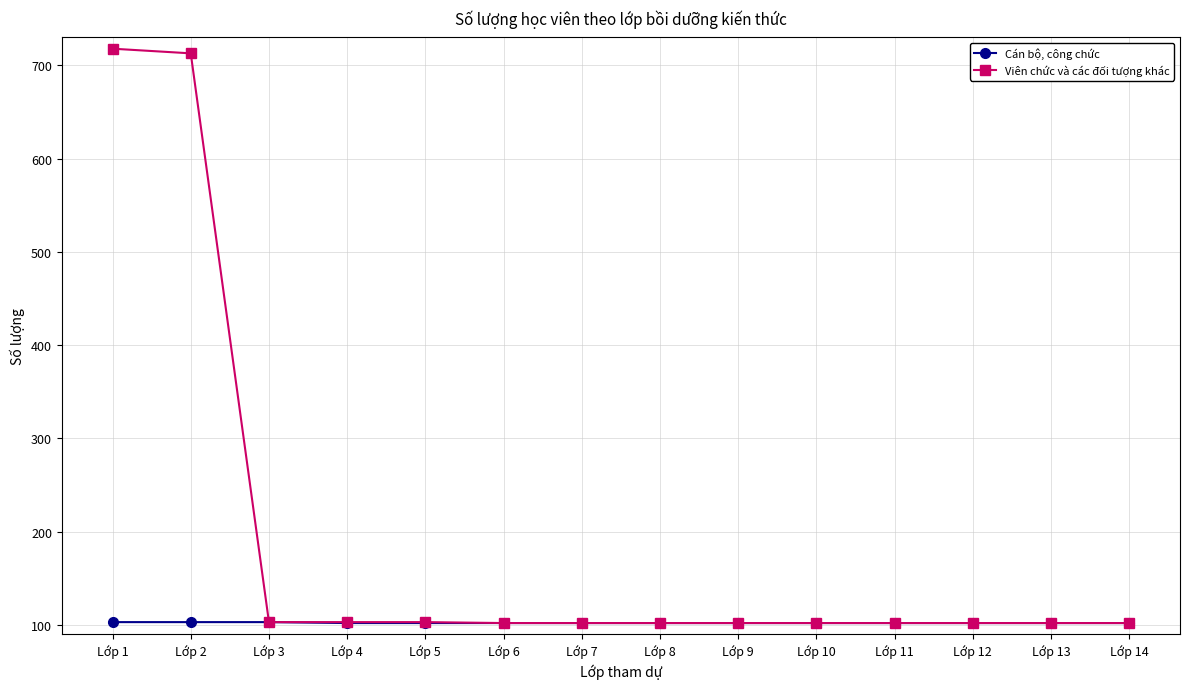

The value of Cán bộ, công chức at Lớp 14 is 150. True or false?

False